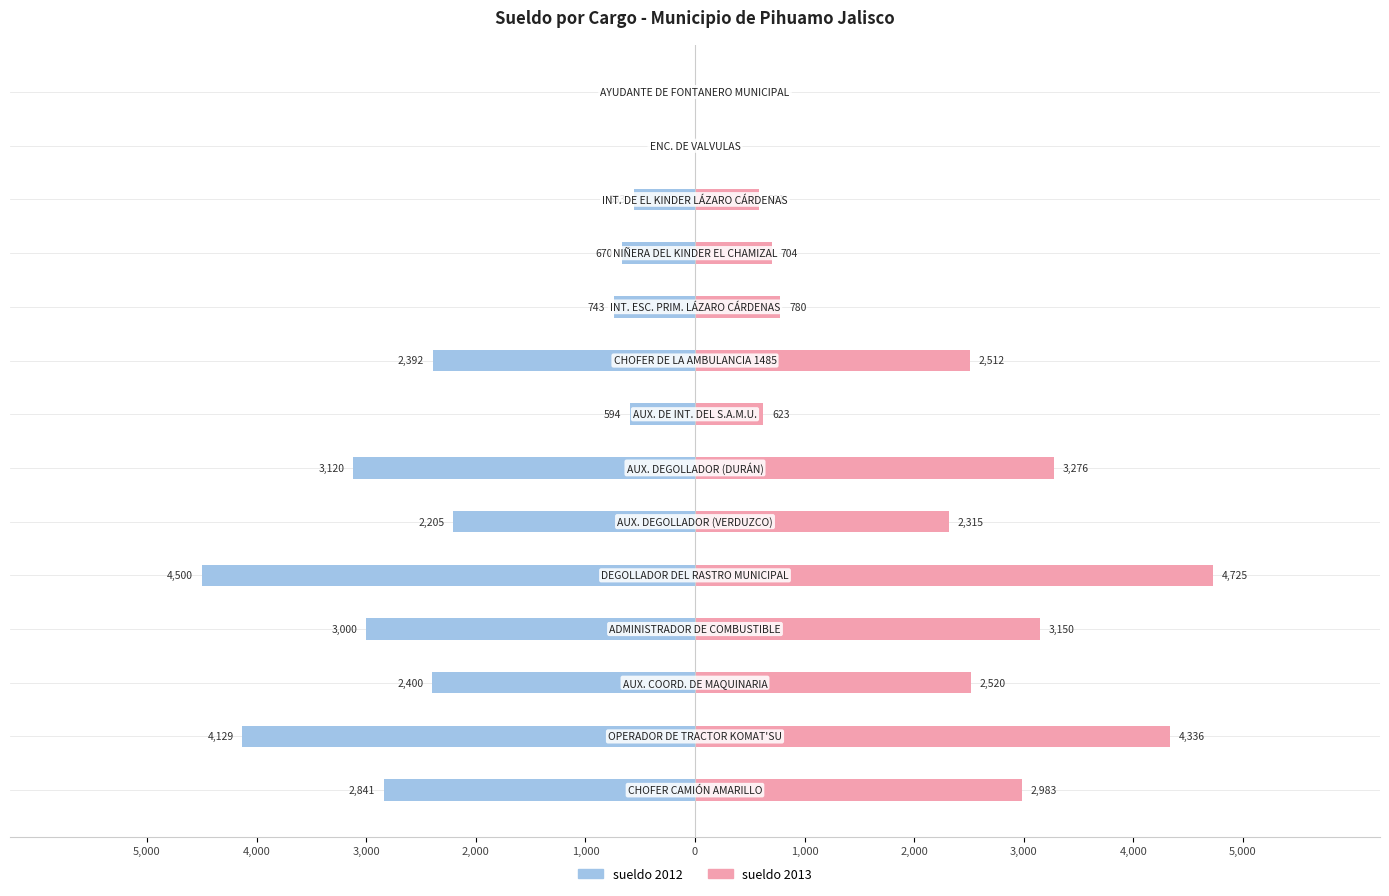

True or false: sueldo 2012 has a value of -7032.2 at 4,000.

False